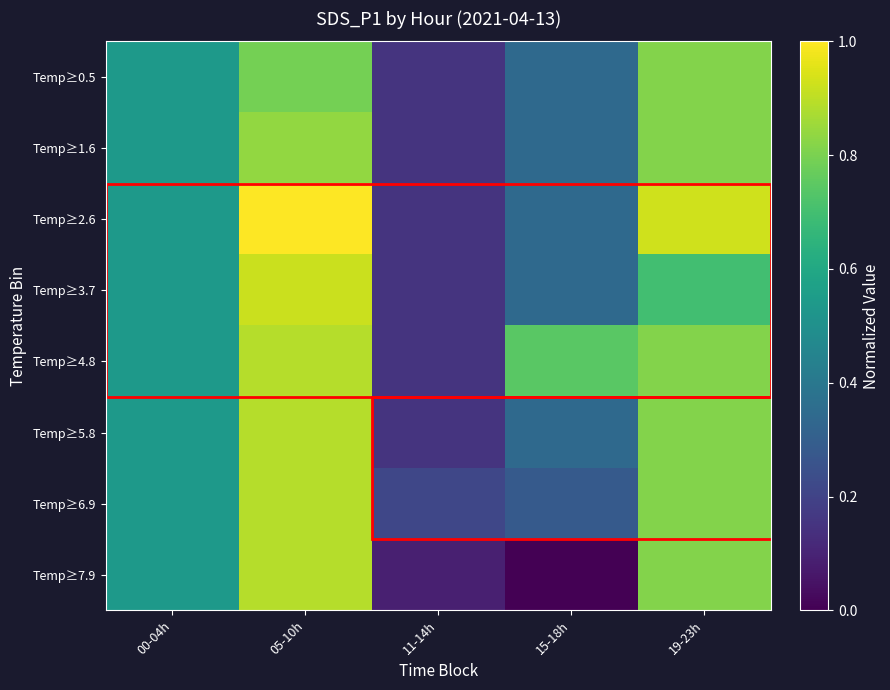

At which category is the sum across all series the highest?

05-10h